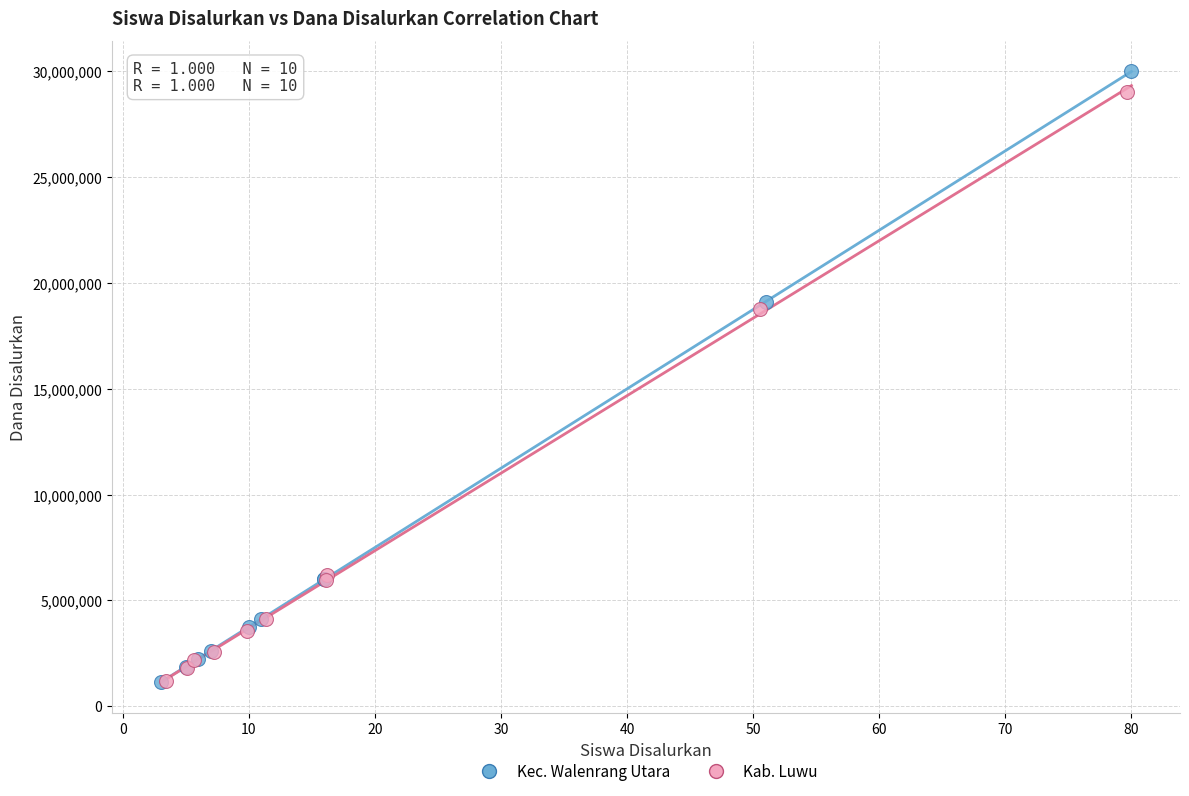

Which series has the largest Y range (max minus min)?

Kec. Walenrang Utara